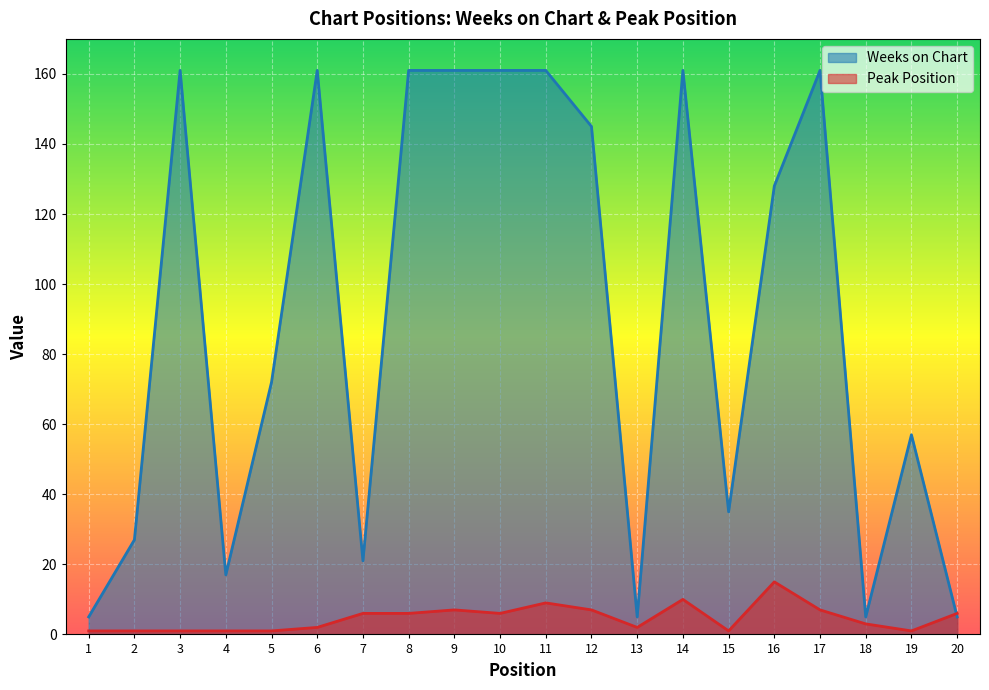

Between 8 and 10, which series saw the biggest shift?

Weeks on Chart